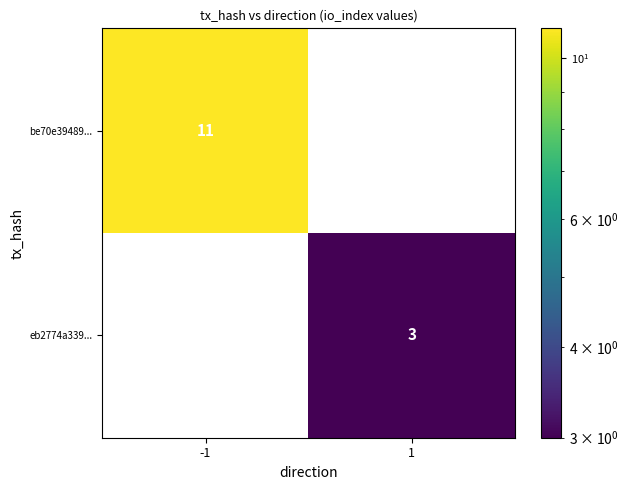

Reading left to right, list all the values displayed in this chart.

be70e39489...: -1=11	1=0
eb2774a339...: -1=0	1=3